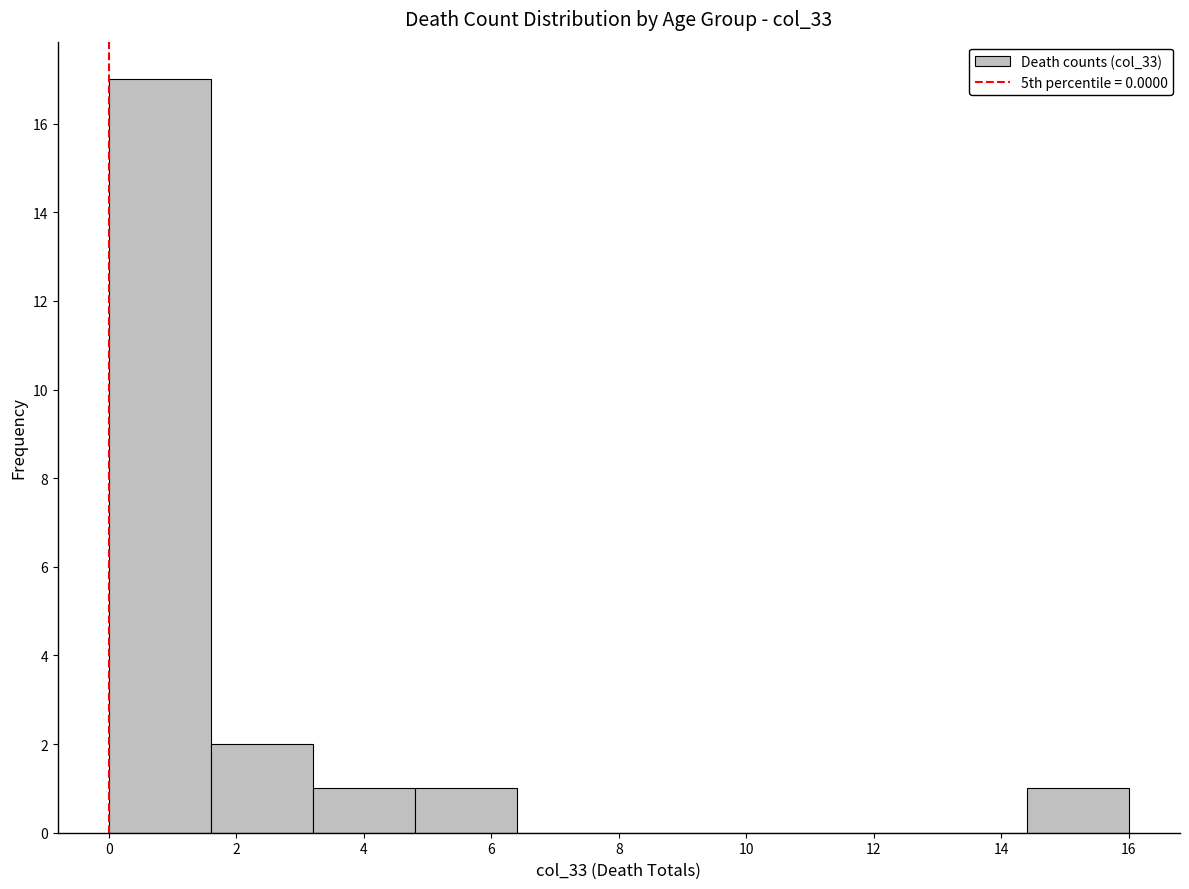

Reading left to right, transcribe this chart: for each bar, give the range it covers on the x-axis and its height. The values are not printed on the chart, so give them approximately, as read against the axis.

0.0 to 1.6: 17
1.6 to 3.2: 2
3.2 to 4.8: 1
4.8 to 6.4: 1
6.4 to 8.0: 0
8.0 to 9.6: 0
9.6 to 11.2: 0
11.2 to 12.8: 0
12.8 to 14.4: 0
14.4 to 16.0: 1